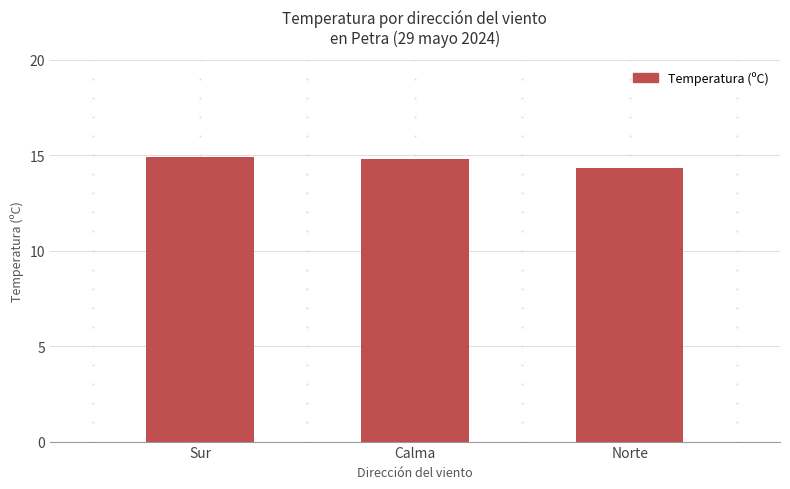

Which has a higher value, Norte or Sur?

Sur